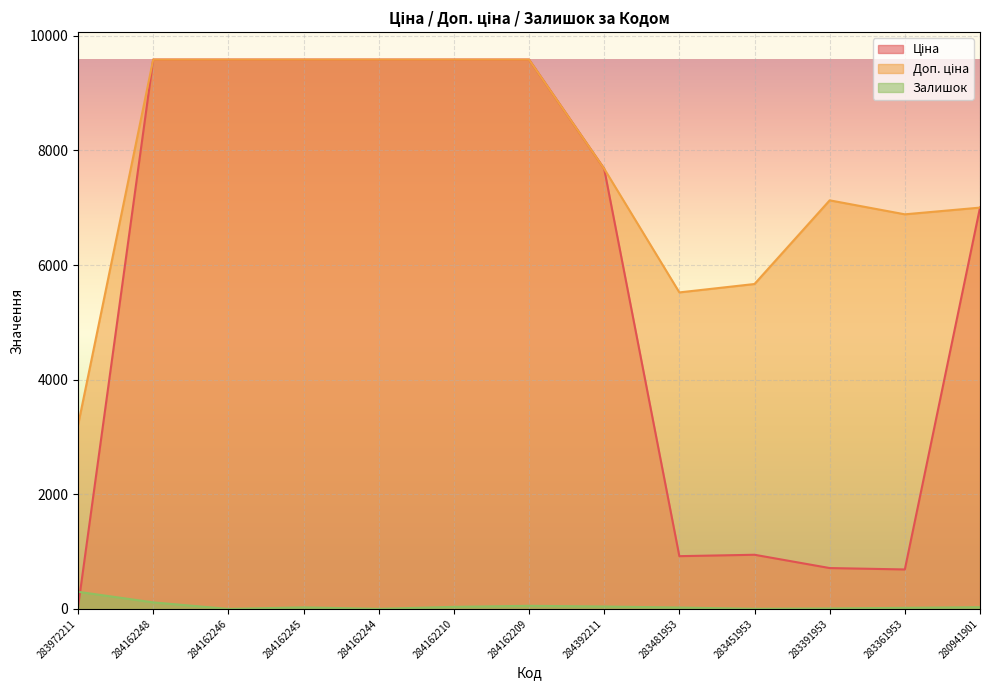

What is the sum of the Доп. ціна values at 284392211 and 283451953?

13350.5